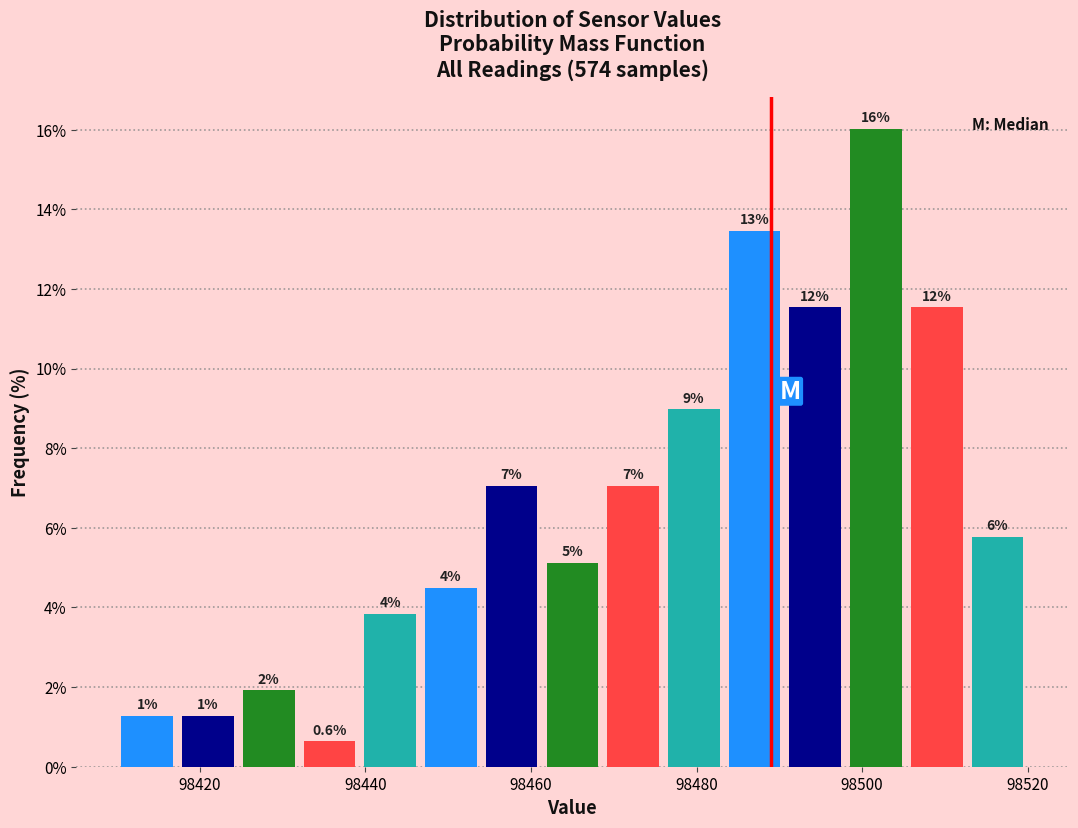

Read against the x-axis, roughly where is the centre of the tallest bar?

98502